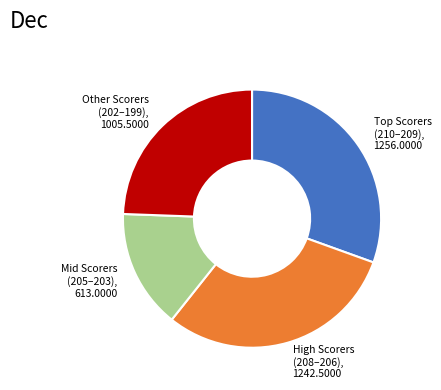

Is there a majority slice in this chart?

No